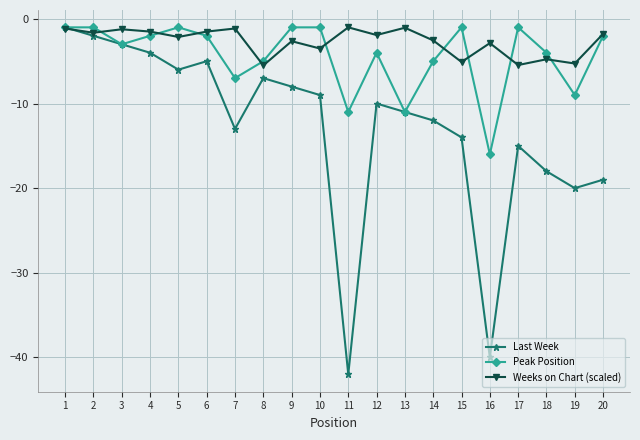

Which category has the lowest value in the Last Week series?

11